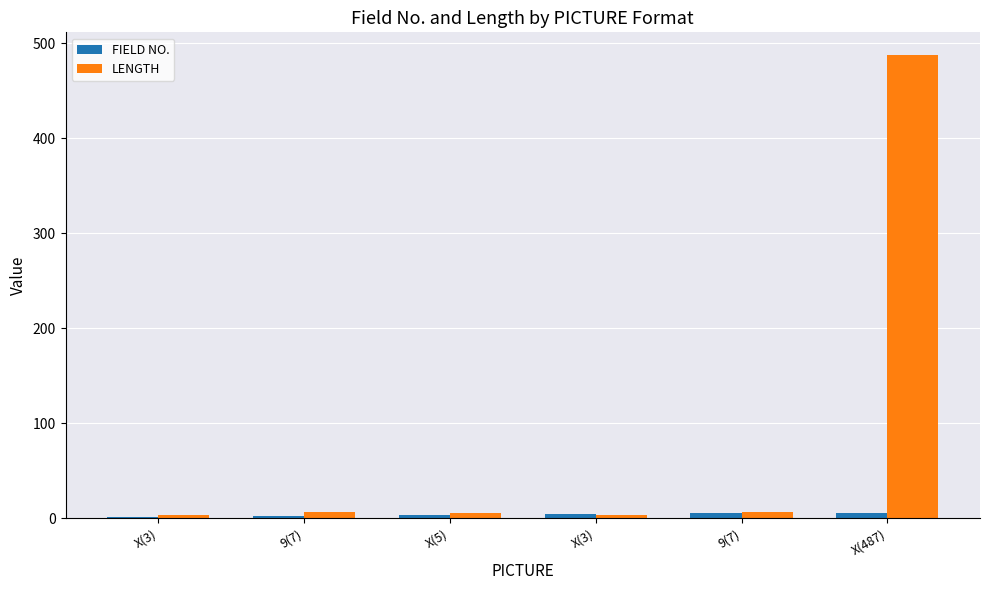

Read the FIELD NO. value at 9(7).

5